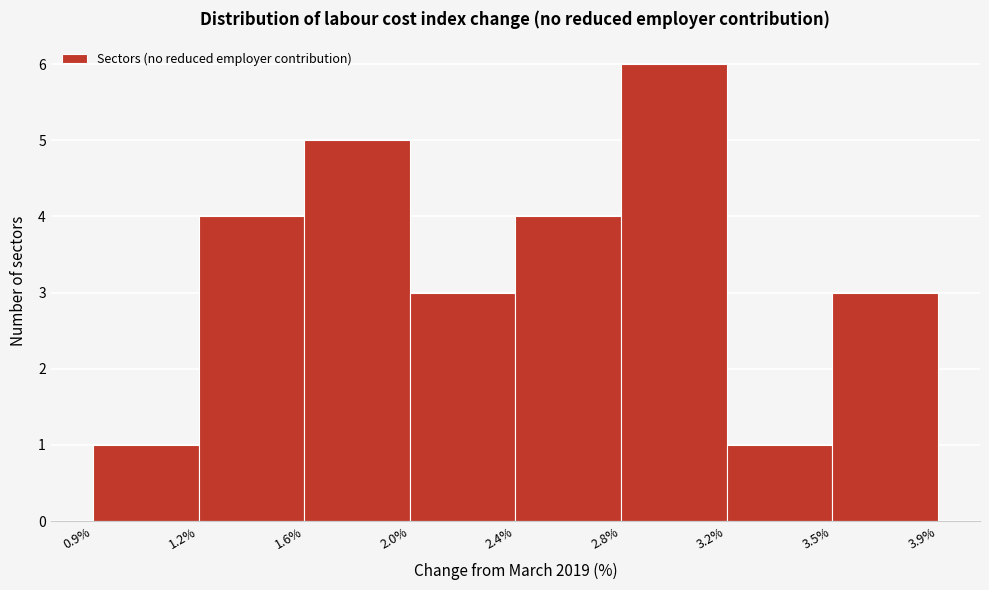

Reading left to right, transcribe all the data shown in this chart.

1	4	5	3	4	6	1	3